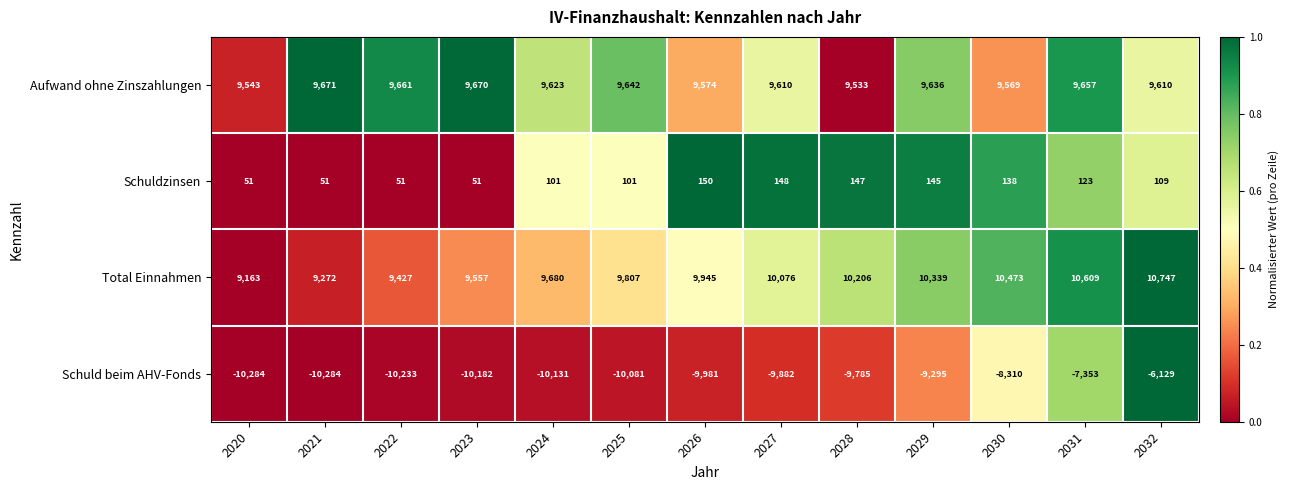

At how many categories does at least one series exceed 0?

13